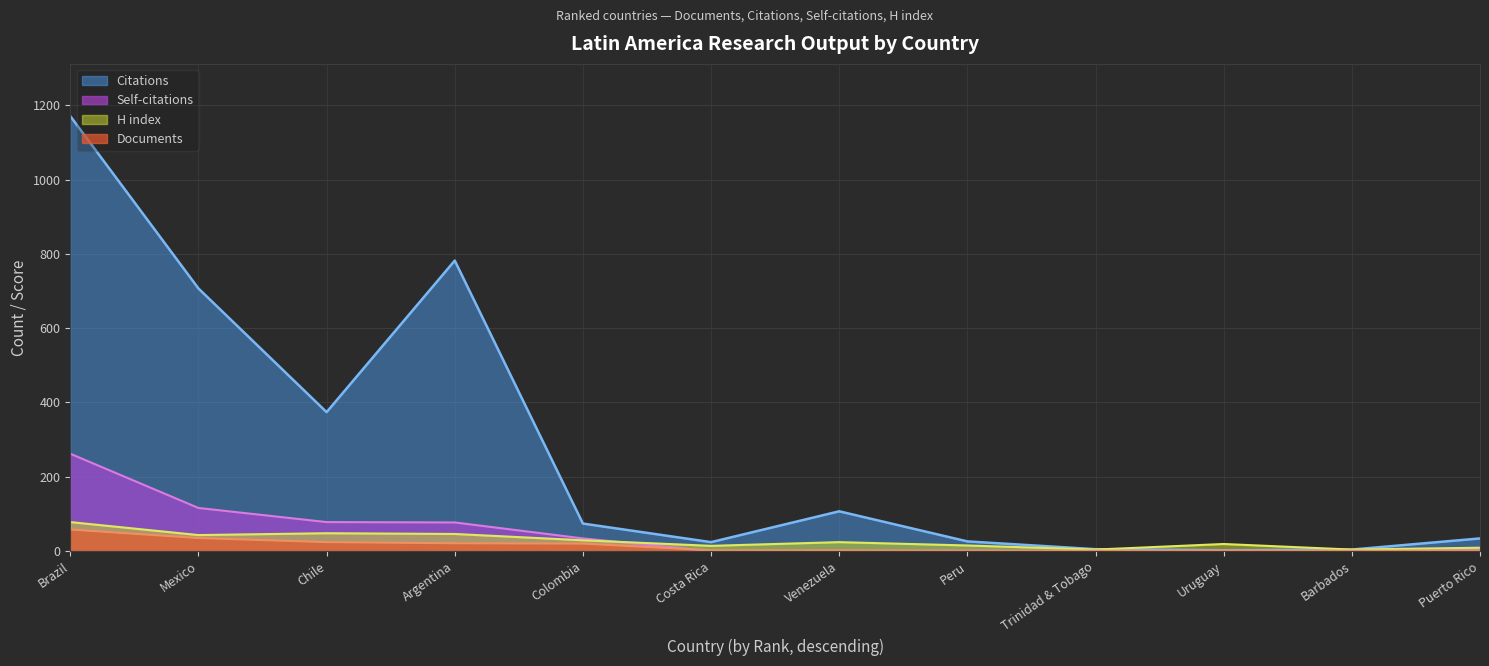

What is the total value across all series at Brazil?

1569